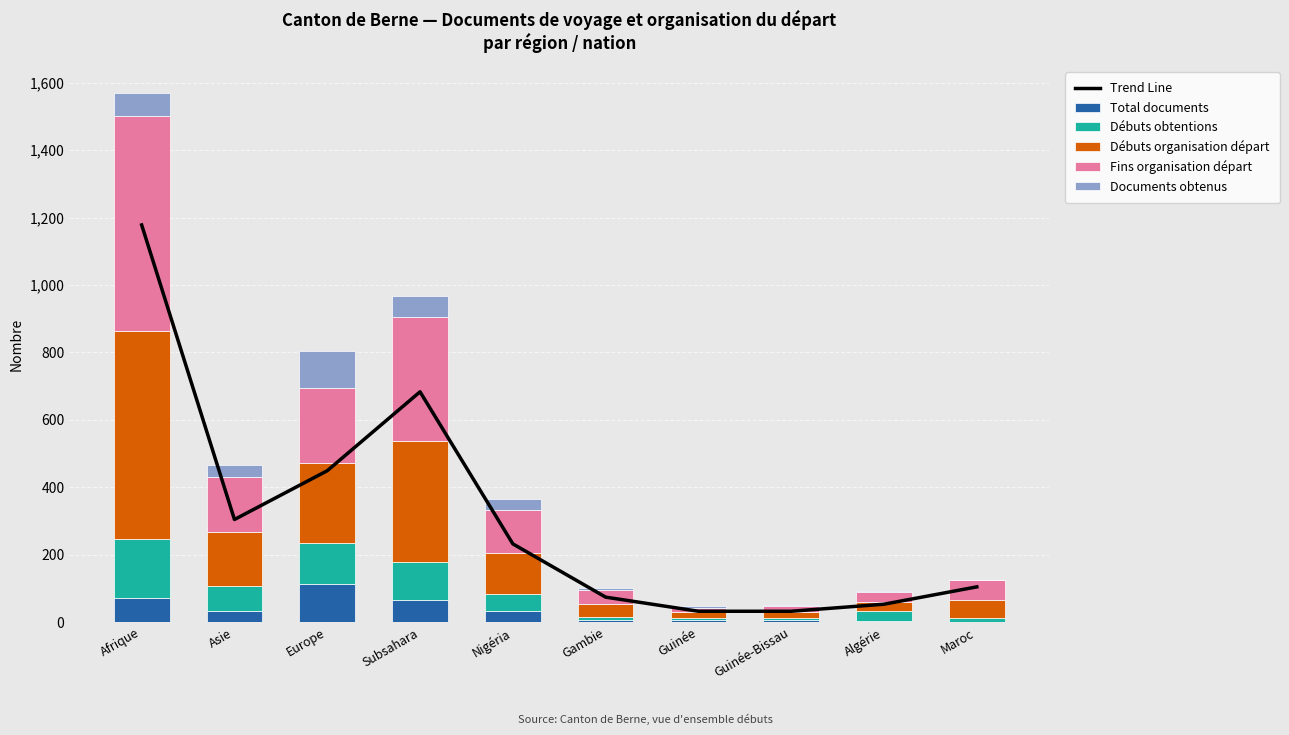

At which category is the sum across all series the highest?

Afrique